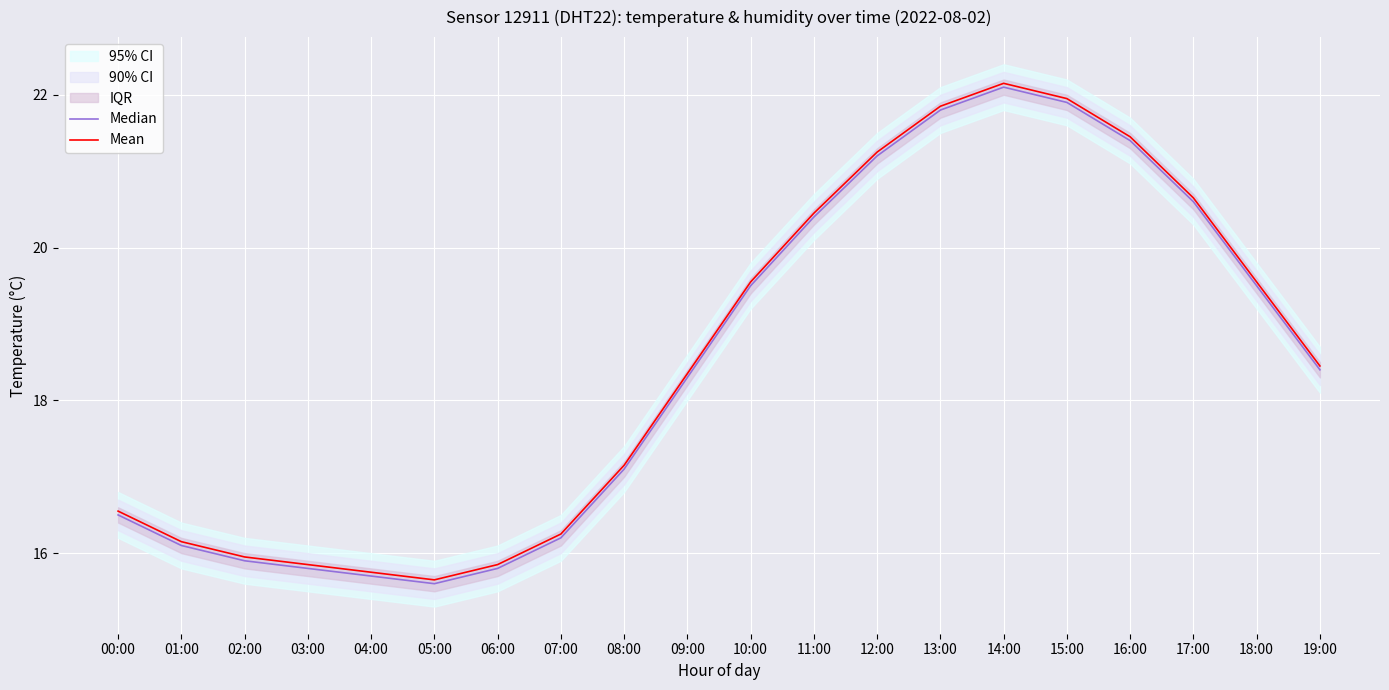

Reading left to right, list all the values displayed in this chart.

Median: 16.5	16.1	15.9	15.8	15.7	15.6	15.8	16.2	17.1	18.3	19.5	20.4	21.2	21.8	22.1	21.9	21.4	20.6	19.5	18.4
Mean: 16.6	16.2	16.0	15.9	15.8	15.7	15.9	16.2	17.2	18.4	19.6	20.4	21.2	21.9	22.2	21.9	21.4	20.7	19.6	18.4